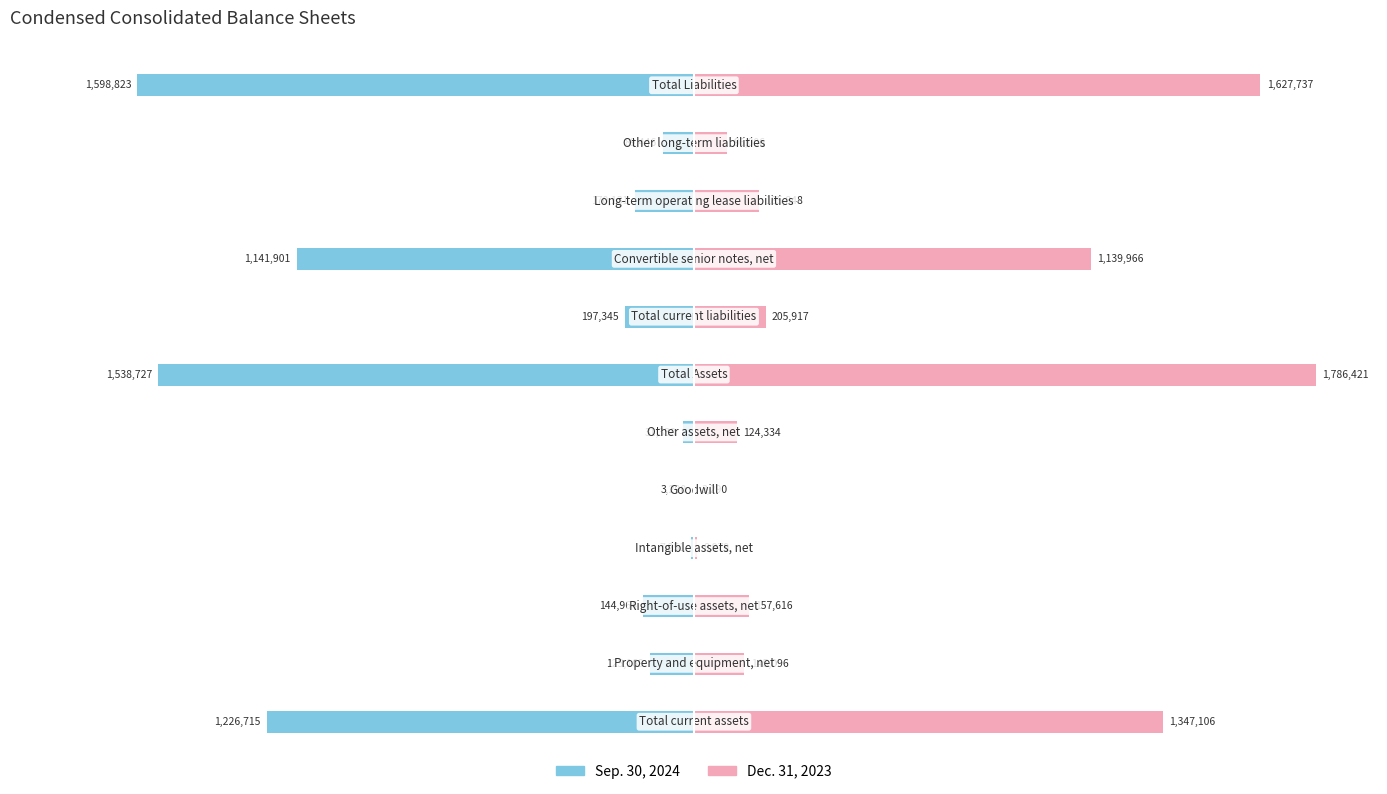

The Sep. 30, 2024 series shows -8.3 at 1. True or false?

False